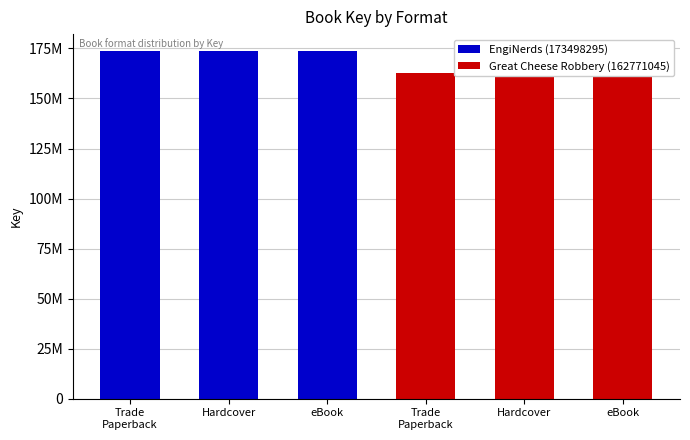

Reading left to right, list all the values displayed in this chart.

EngiNerds (173498295): Trade
Paperback=173498295	Hardcover=173498295	eBook=173498295
Great Cheese Robbery (162771045): Trade
Paperback=162771045	Hardcover=162771045	eBook=162771045